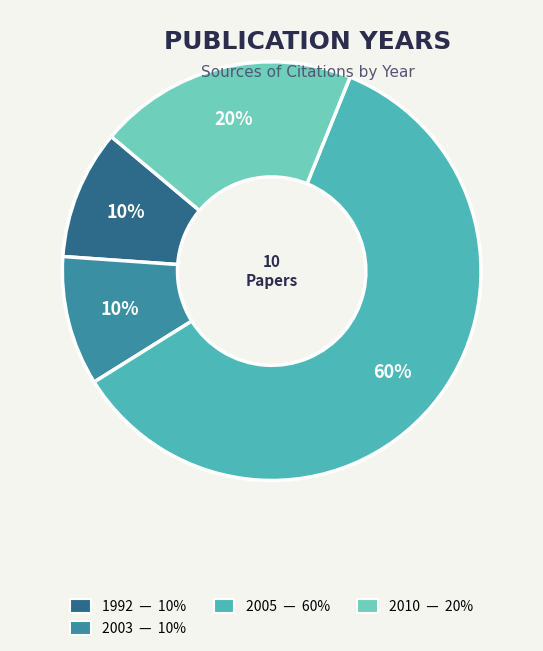

How many slices are in this pie chart?

4